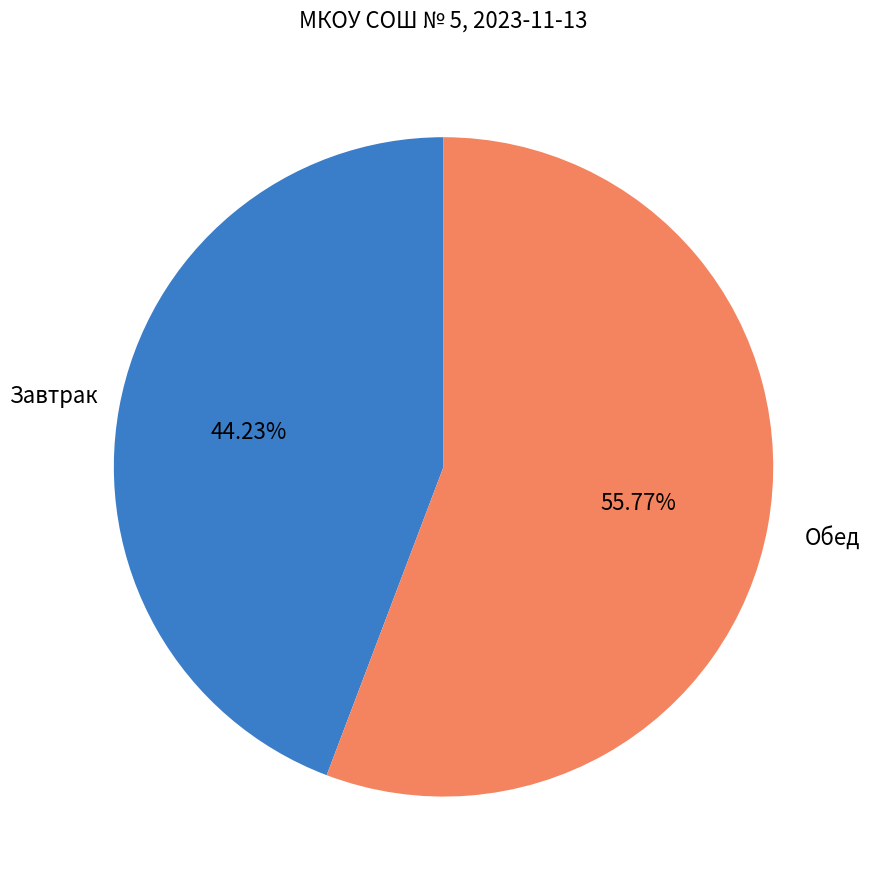

Is there any slice that represents more than half of the pie?

Yes